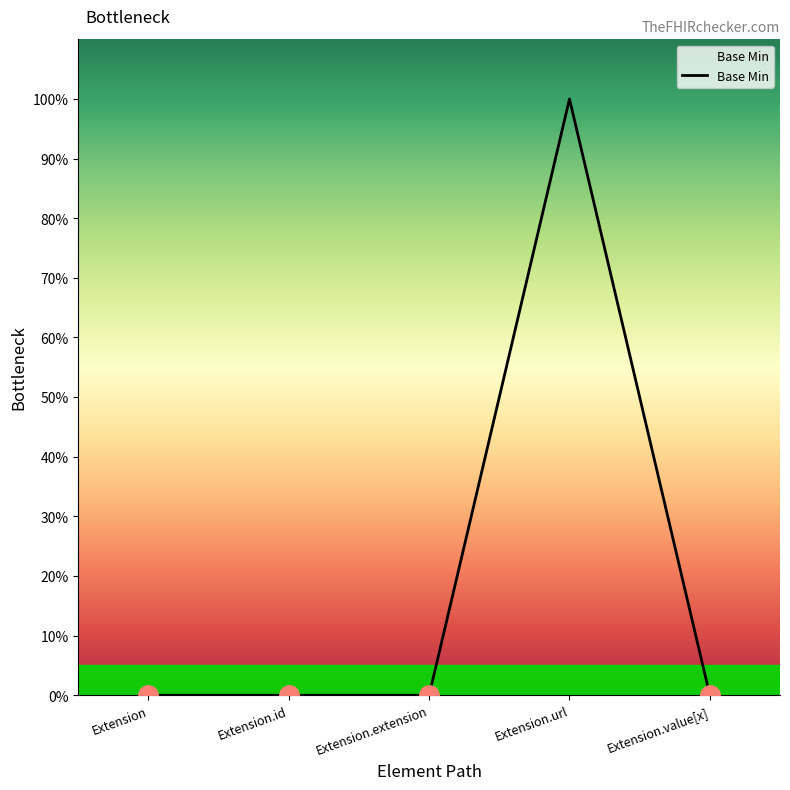

List the labels in order of value, smallest first.

Extension, Extension.id, Extension.extension, Extension.value[x], Extension.url